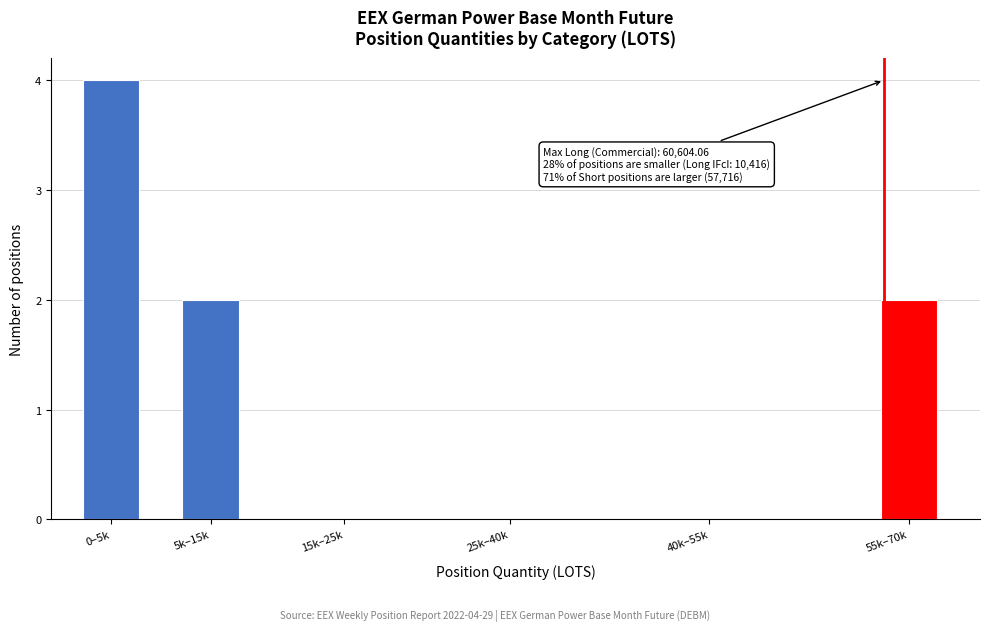

Reading left to right, what are all the values shown in this chart?

0–5k=4	5k–15k=2	15k–25k=0	25k–40k=0	40k–55k=0	55k–70k=2